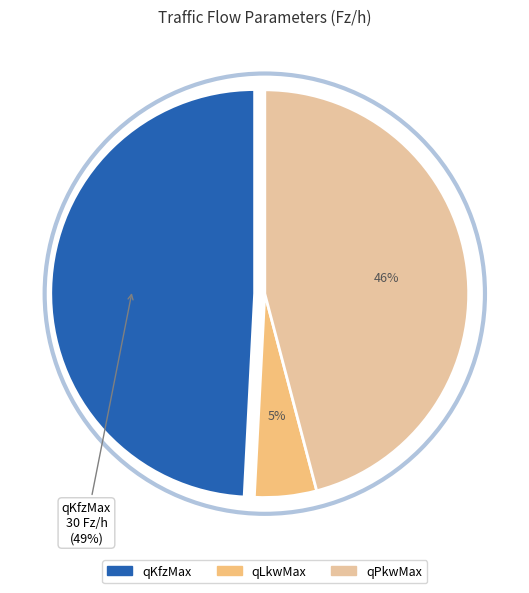

How many segments does this pie chart have?

3